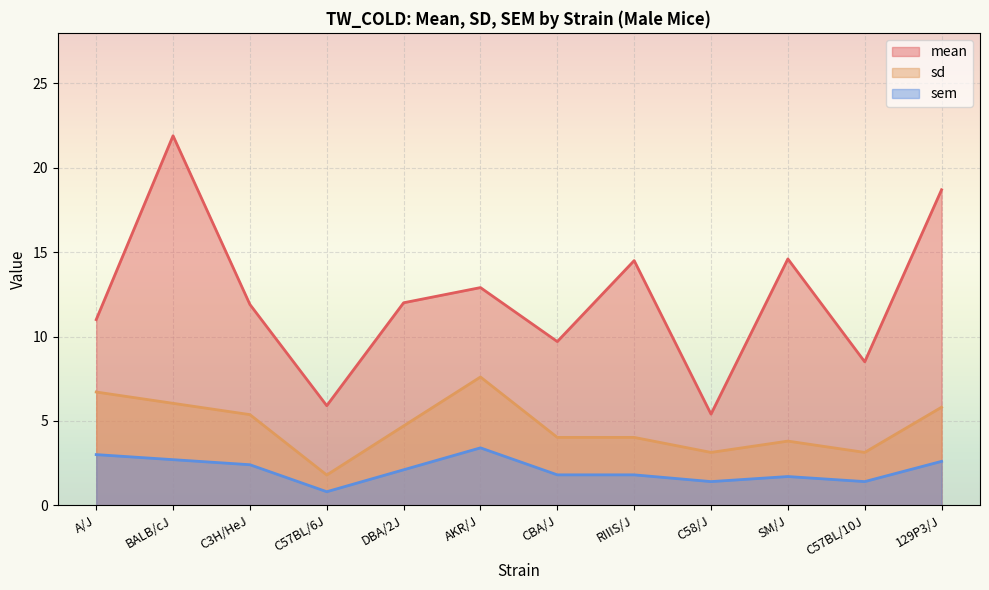

How many values in the sd series exceed 4?

8